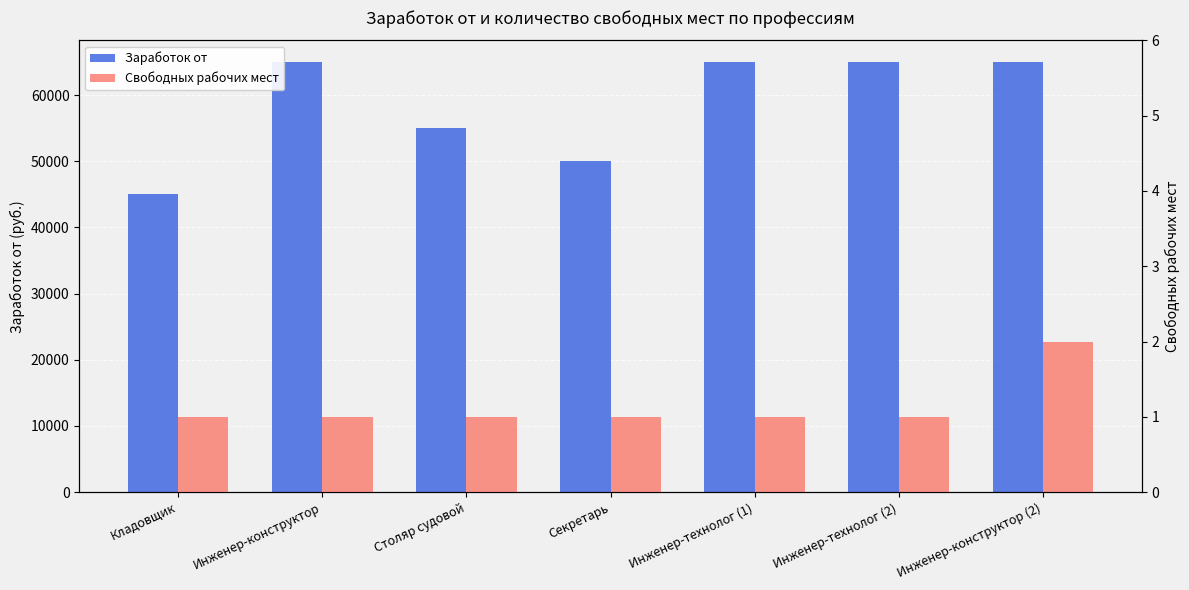

At which category does the chart reach its peak across all series?

Инженер-конструктор